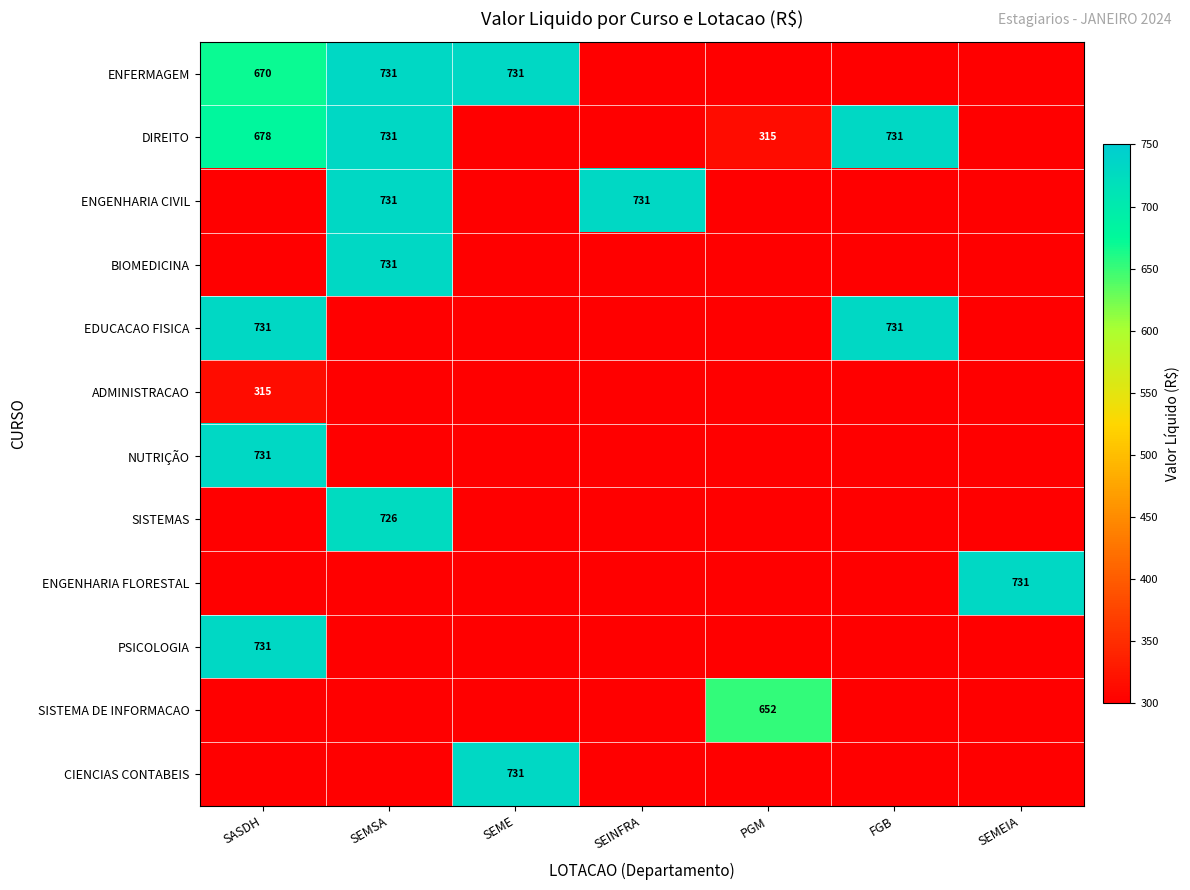

Is it true that ADMINISTRACAO equals 315 at SASDH?

True